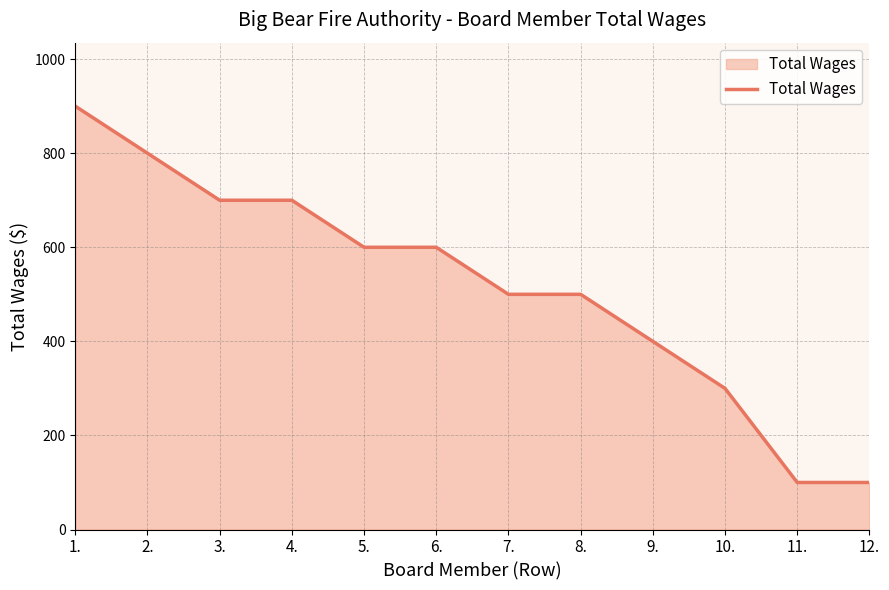

The chart shows a value of 985 at 4.. True or false?

False